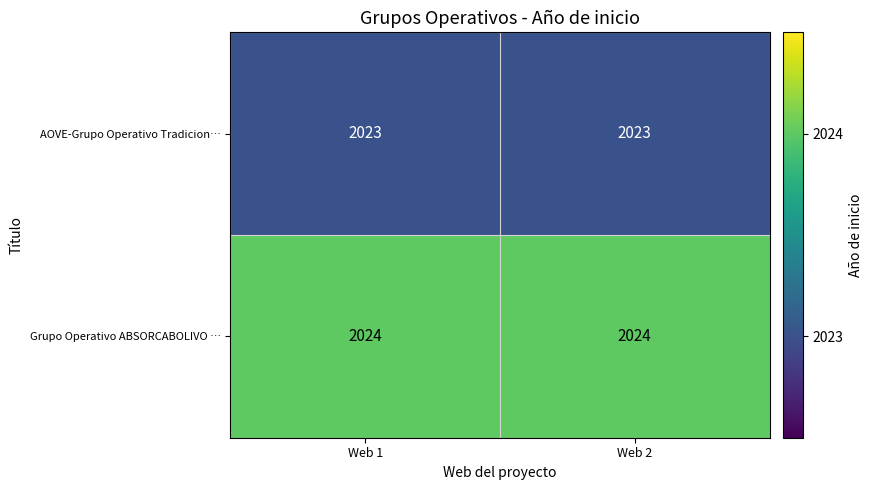

Rank the series by their maximum value, from highest to lowest.

Grupo Operativo ABSORCABOLIVO …, AOVE-Grupo Operativo Tradicion…